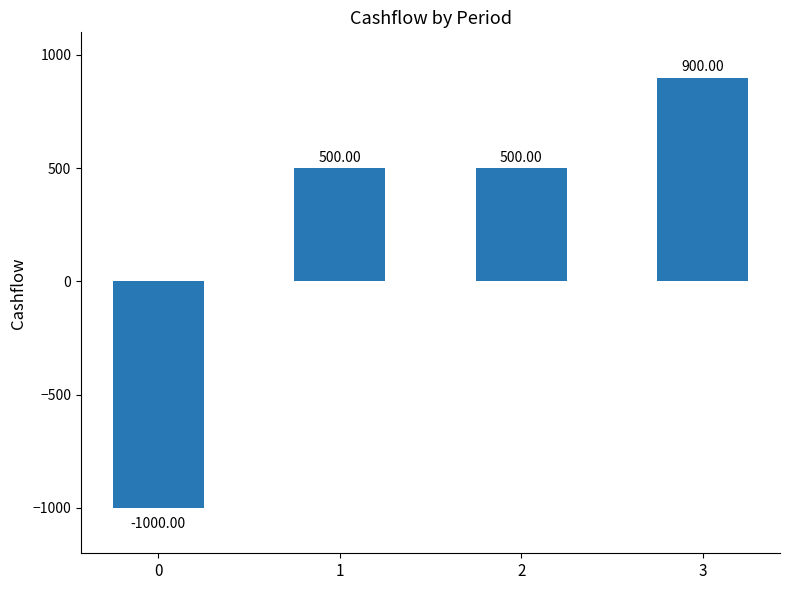

What value does the data have at 3?

900